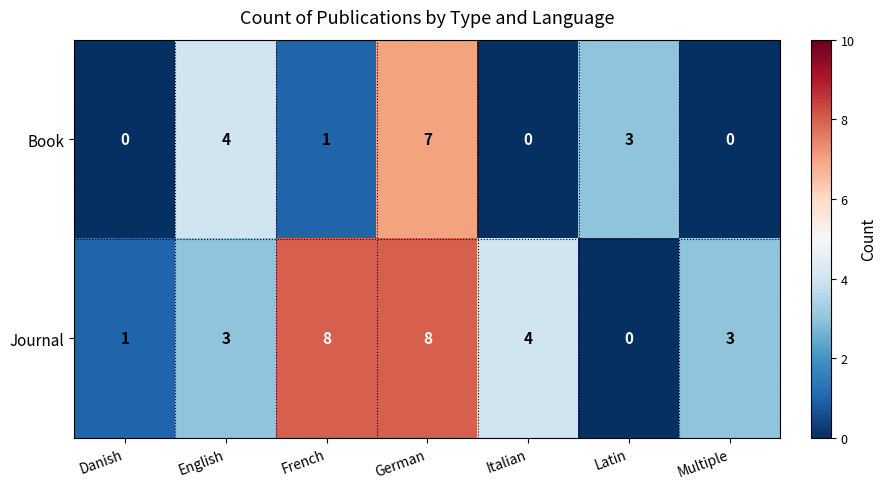

What is the difference between the highest and lowest values at Italian?

4